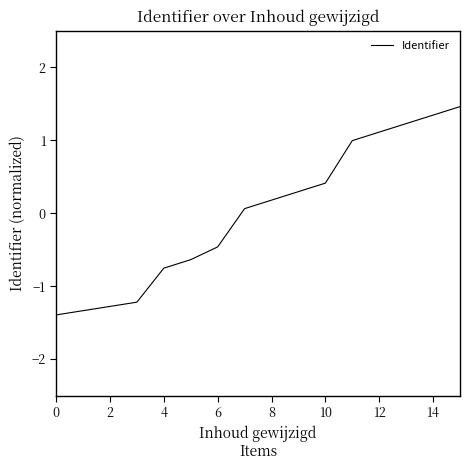

How many values exceed 0?

9